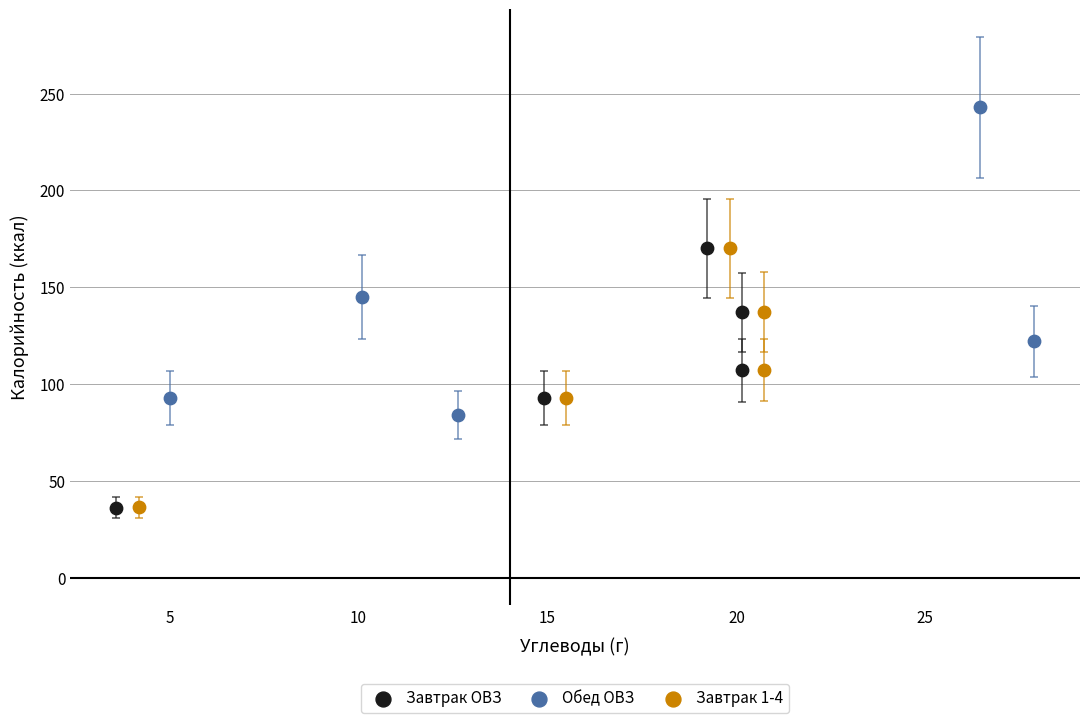

Which series has the largest Y range (max minus min)?

Обед ОВЗ